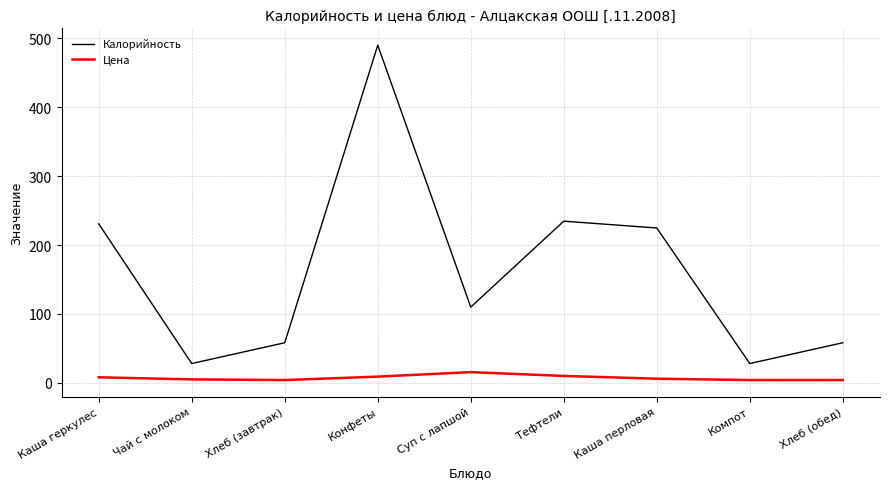

What is the total value across all series at Тефтели?

244.6